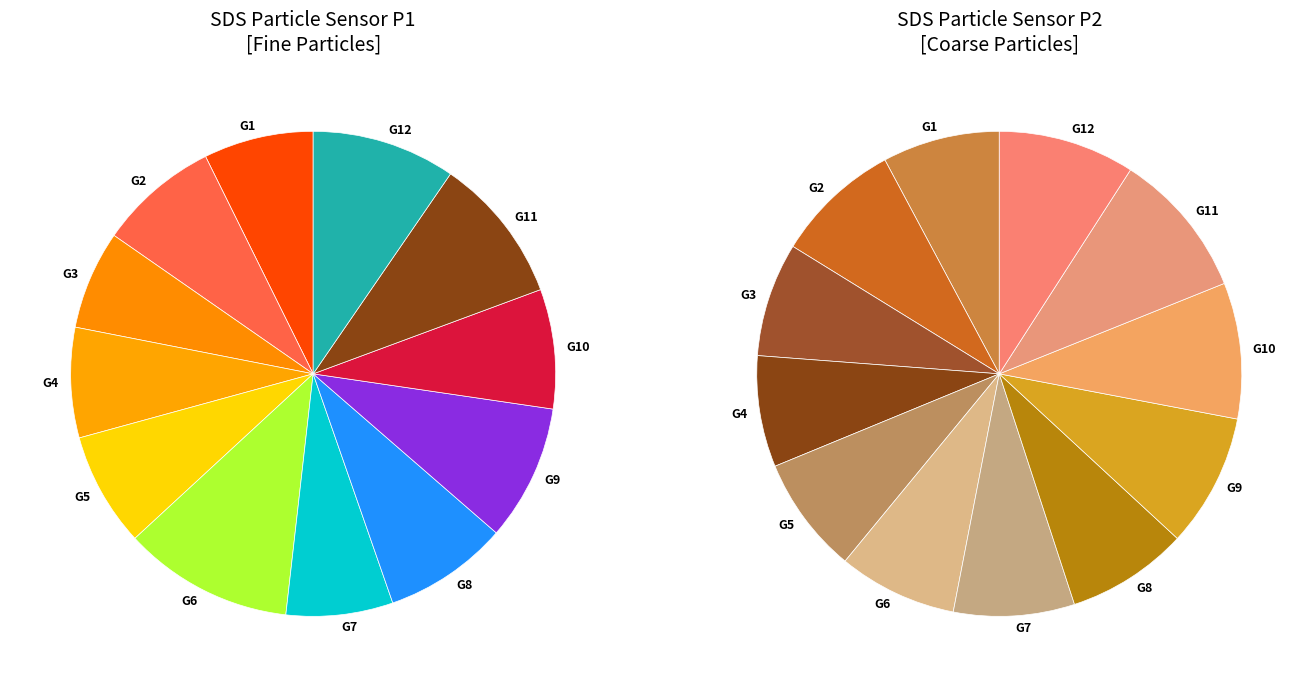

The 8 slice represents 1% of the pie. True or false?

False